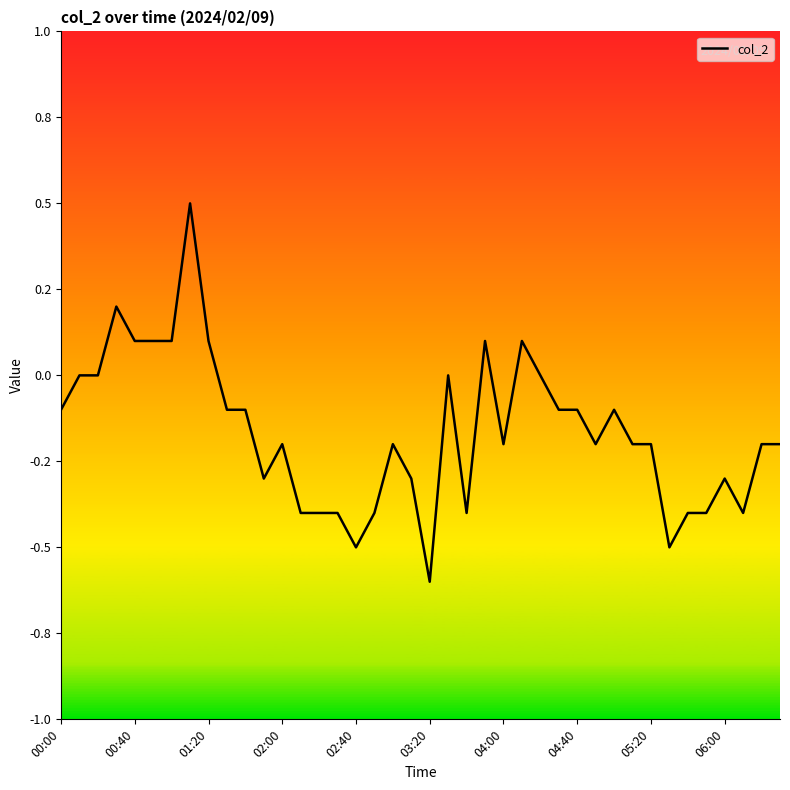

Is this an area chart (filled region under the line)?

No